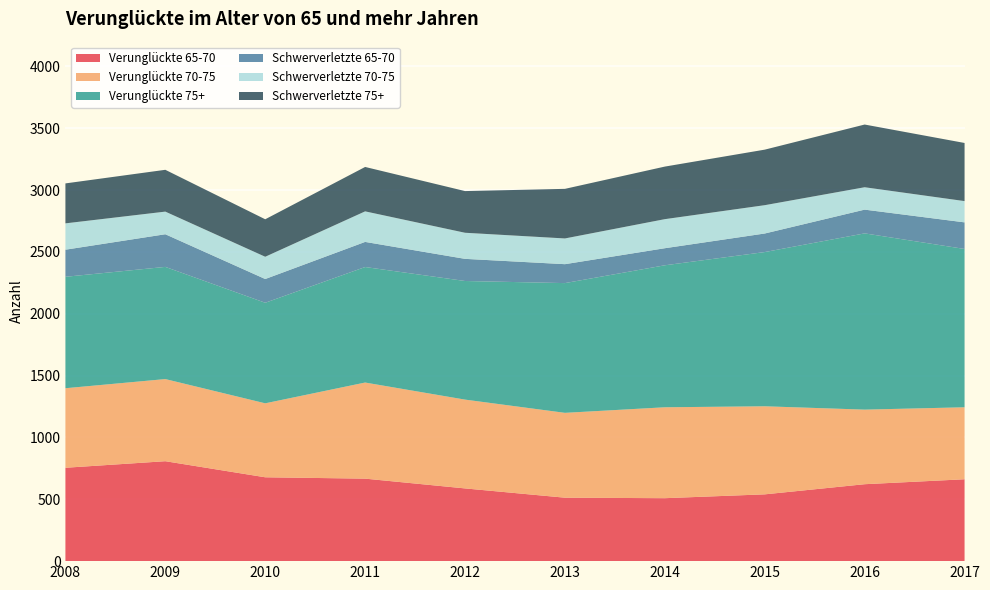

Reading left to right, extract all data points from this chart.

Verunglückte 65-70: 2008=755	2009=808	2010=678	2011=667	2012=588	2013=513	2014=509	2015=540	2016=622	2017=662
Verunglückte 70-75: 2008=643	2009=664	2010=598	2011=777	2012=718	2013=686	2014=735	2015=712	2016=603	2017=582
Verunglückte 75+: 2008=901	2009=907	2010=813	2011=934	2012=959	2013=1049	2014=1148	2015=1247	2016=1425	2017=1280
Schwerverletzte 65-70: 2008=219	2009=264	2010=192	2011=203	2012=179	2013=153	2014=138	2015=150	2016=192	2017=215
Schwerverletzte 70-75: 2008=213	2009=183	2010=180	2011=247	2012=211	2013=208	2014=235	2015=229	2016=181	2017=172
Schwerverletzte 75+: 2008=323	2009=338	2010=303	2011=359	2012=337	2013=401	2014=425	2015=449	2016=507	2017=470